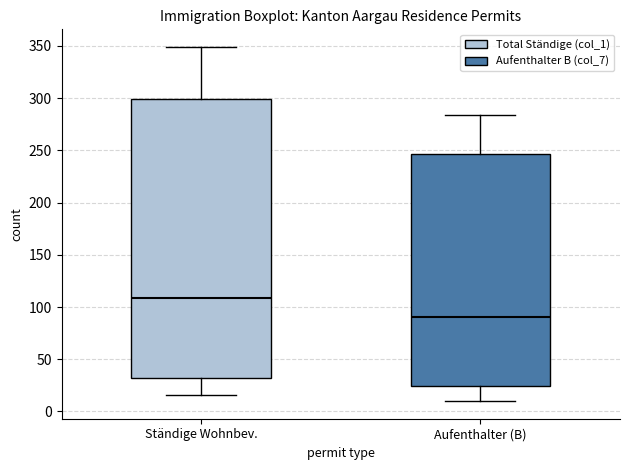

Reading left to right, transcribe this box plot: for each box, give where its median line is, the range the box spans, and where its two whiskers end, as read against the y-axis. The values are not printed on the chart, so give them approximately, as read against the axis.

Ständige Wohnbev.: median 110, box 30 to 300, whiskers 15 to 350
Aufenthalter (B): median 90, box 25 to 245, whiskers 10 to 285